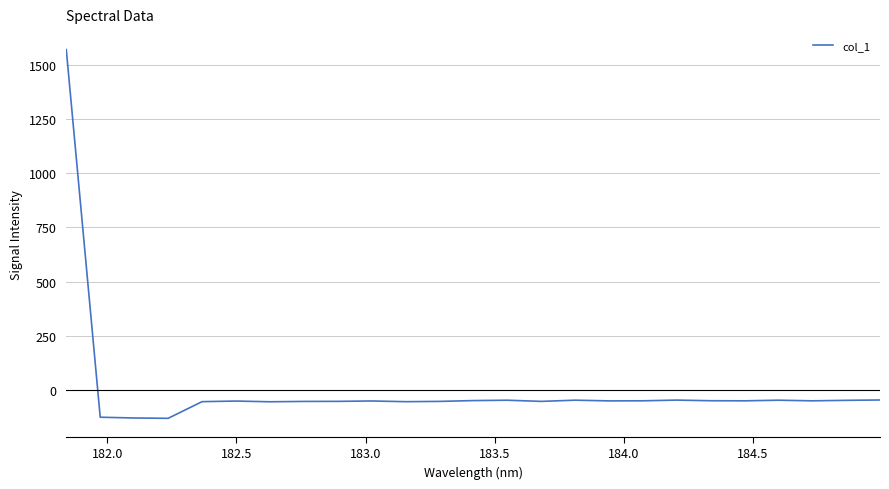

What is the maximum value shown in the chart?

1571.2